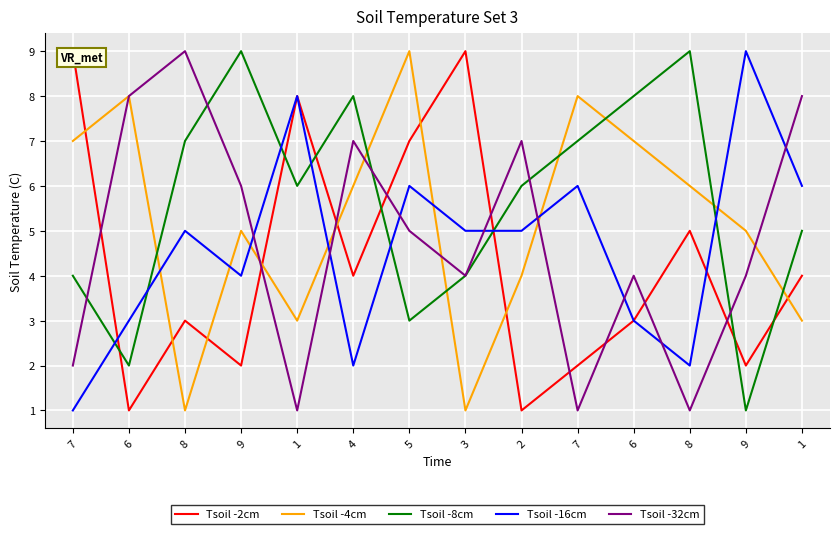

Which series has the widest spread of values?

Tsoil -2cm